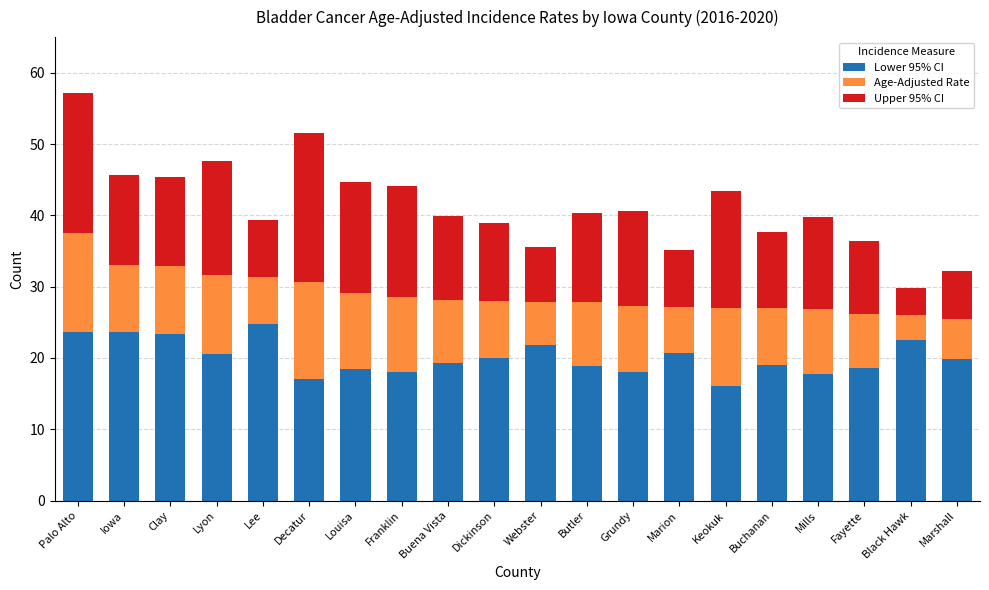

What is the average value of the Lower 95% CI series?

20.1